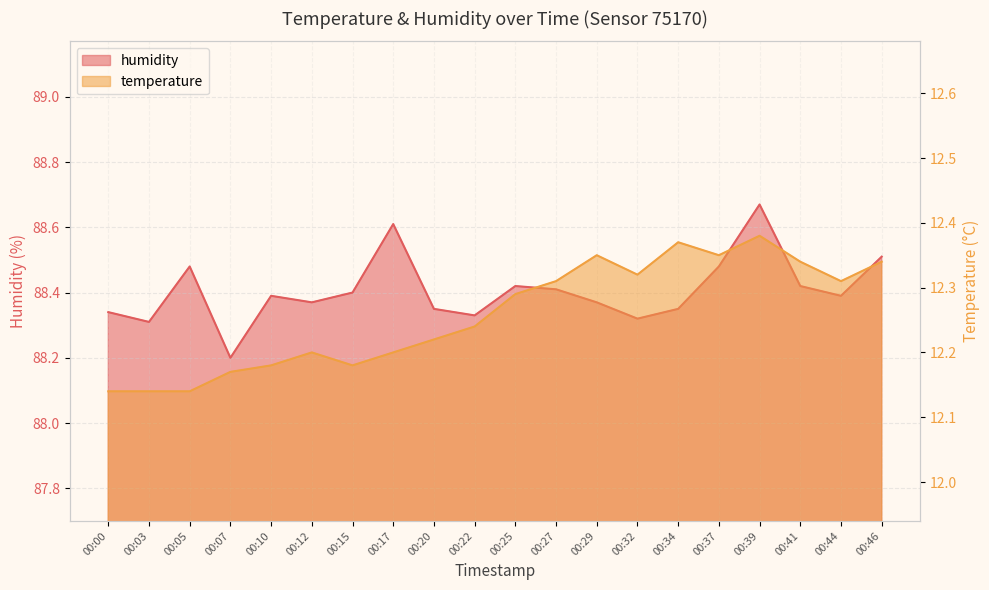

Where is the first local maximum for humidity?

00:05